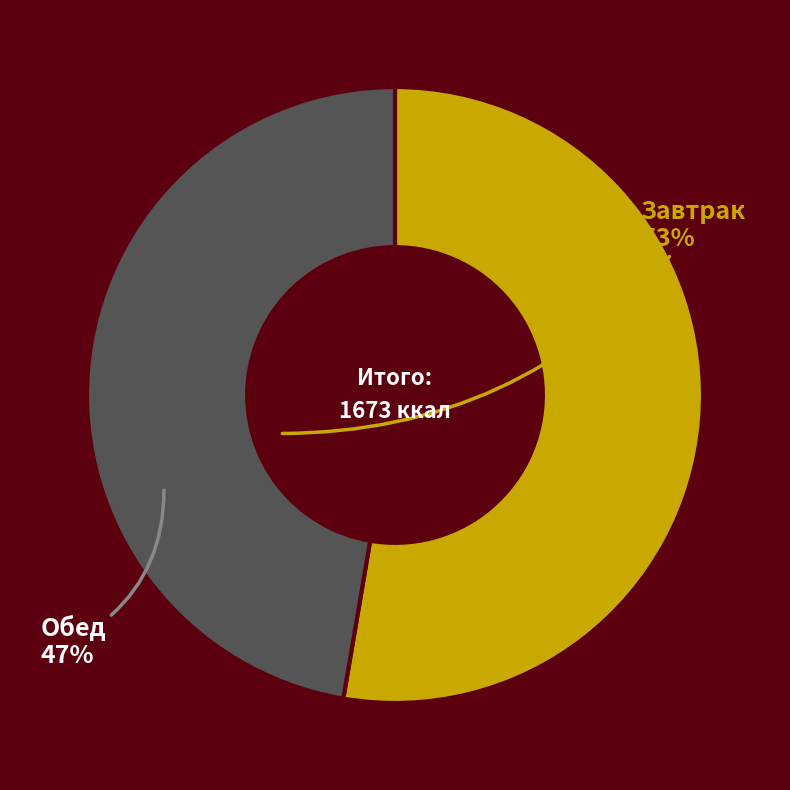

Count the number of slices in the pie.

2